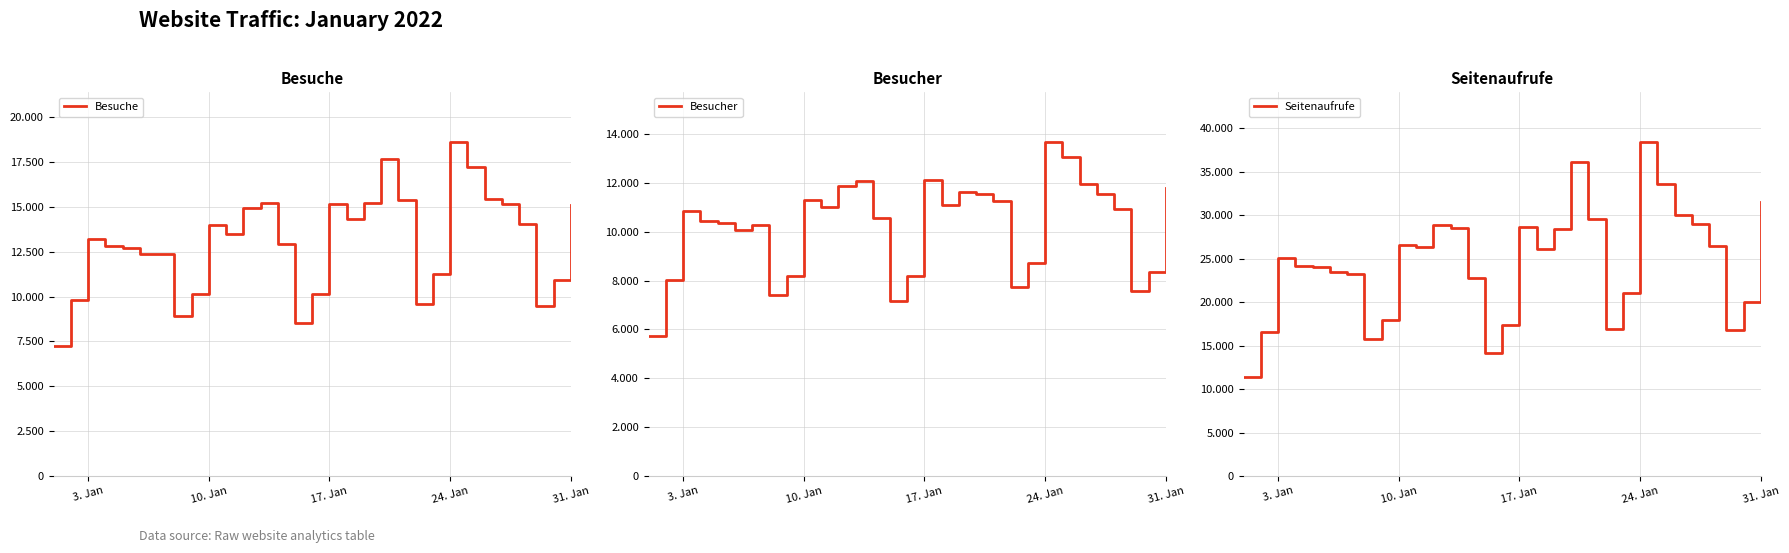

Which series has the largest range (max minus min)?

Seitenaufrufe